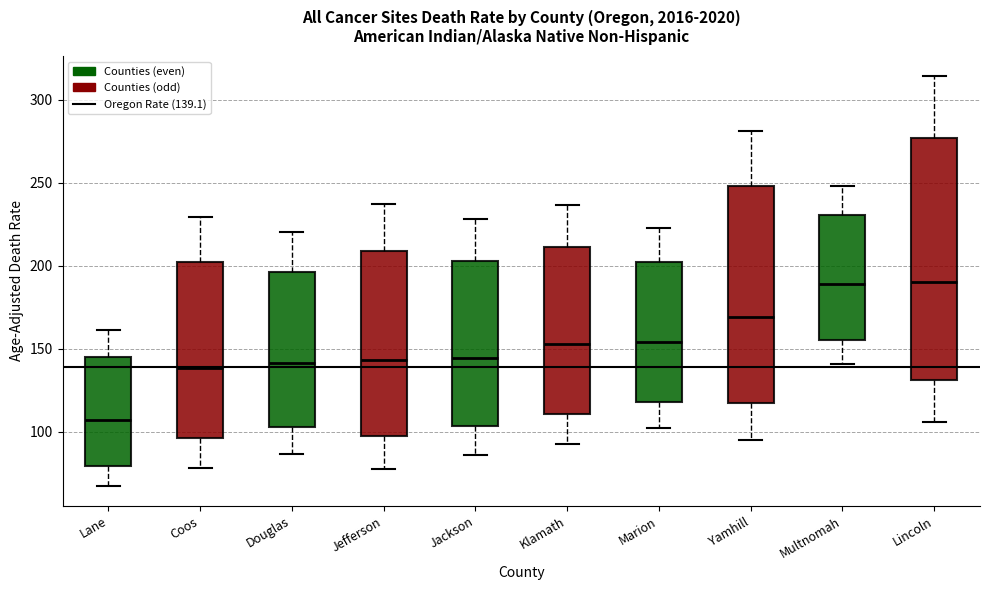

Comparing the boxes themselves (not the whiskers), which one is the tallest?

Lincoln